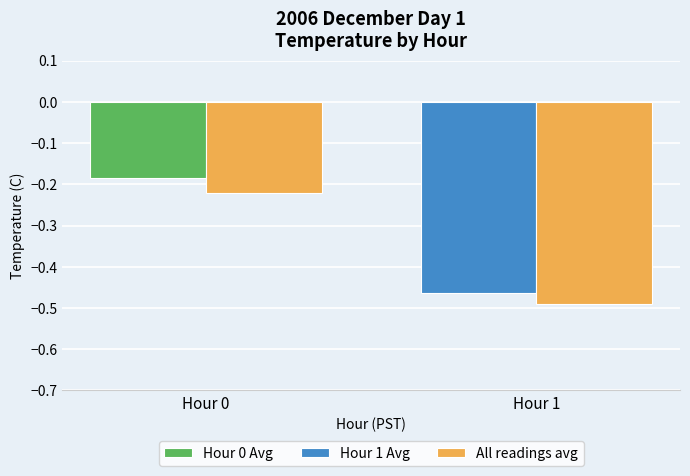

Are the bars grouped side by side (vs. stacked)?

Yes